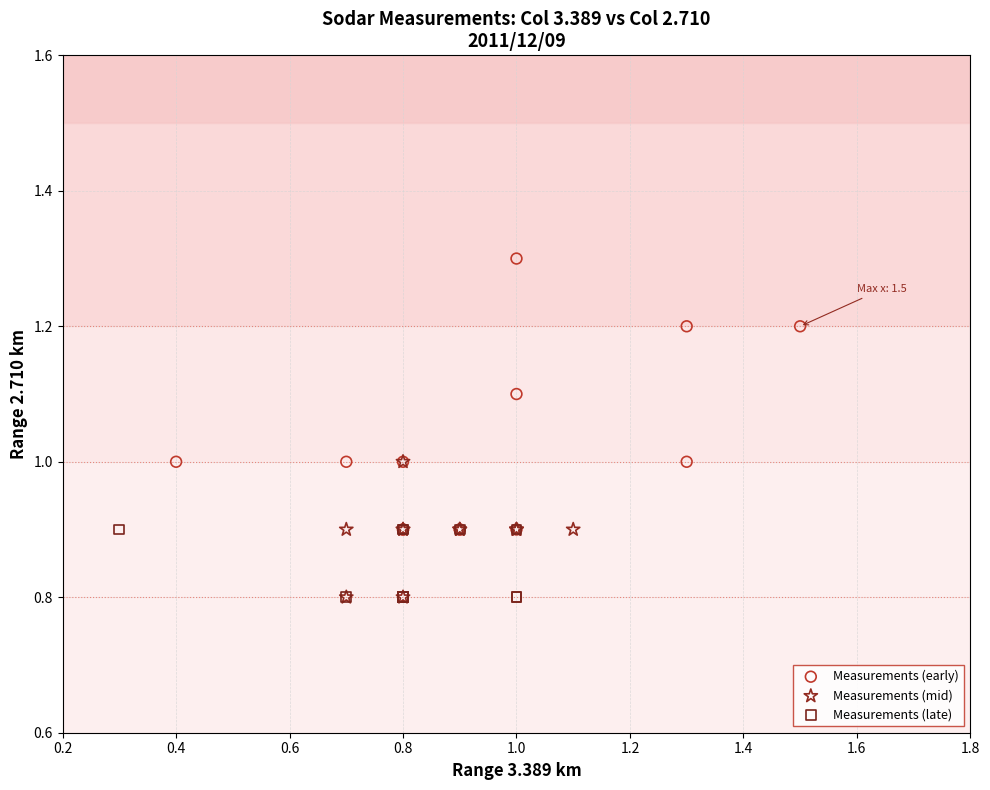

Which series has the widest spread of Y values?

Measurements (early)